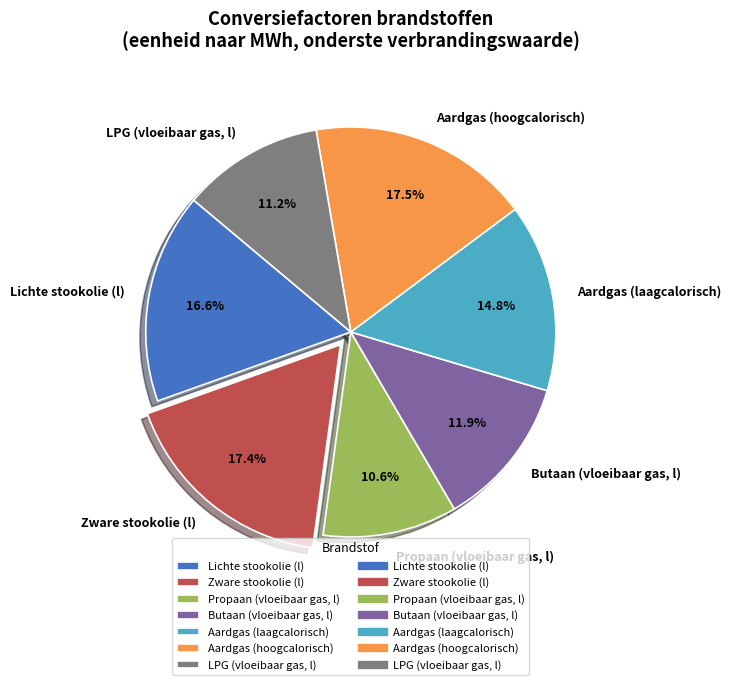

Rank the categories by value from lowest to highest.

Propaan (vloeibaar gas, l), LPG (vloeibaar gas, l), Butaan (vloeibaar gas, l), Aardgas (laagcalorisch), Lichte stookolie (l), Zware stookolie (l), Aardgas (hoogcalorisch)